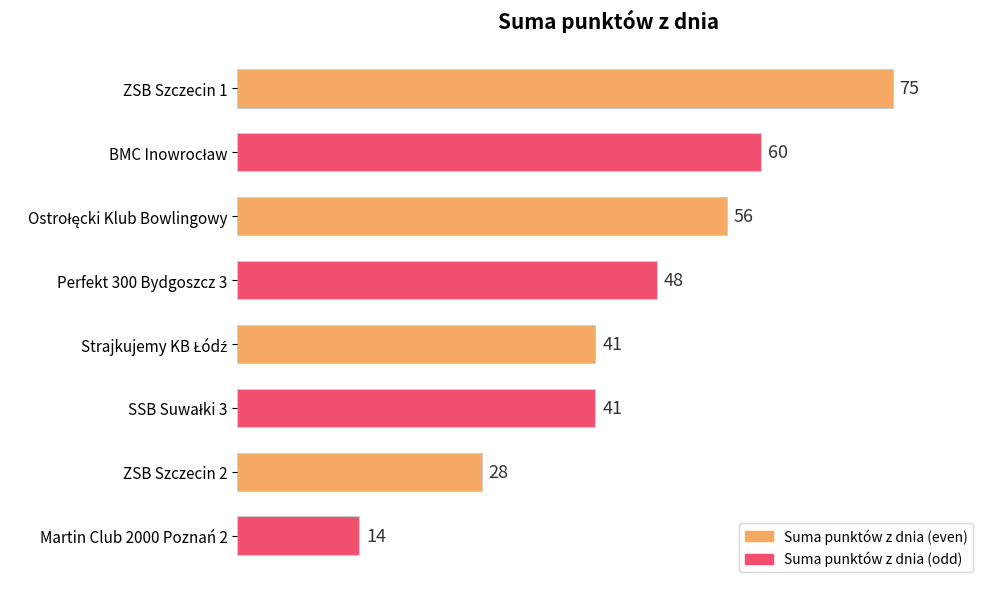

Which has a higher value, ZSB Szczecin 2 or ZSB Szczecin 1?

ZSB Szczecin 1